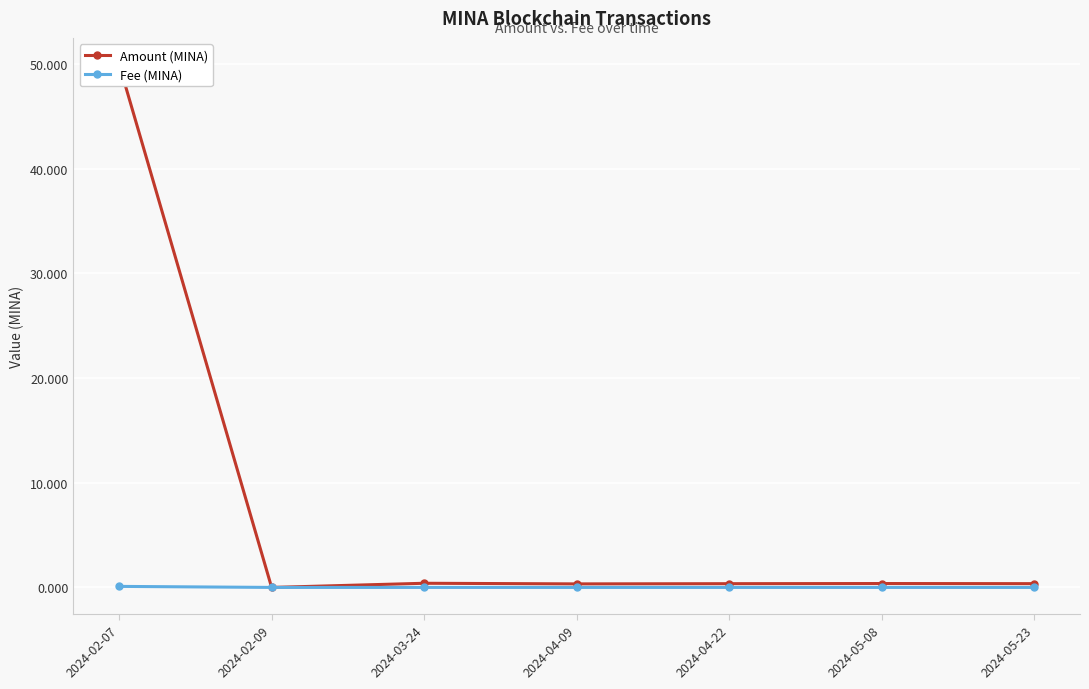

The value of Fee (MINA) at 2024-05-08 is 0.0. True or false?

True